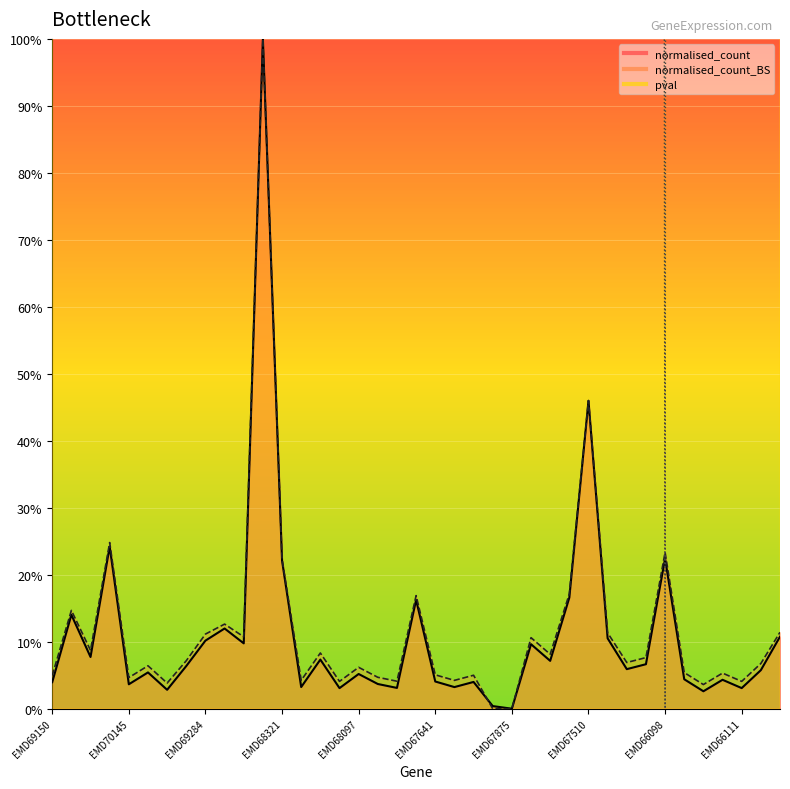

Read the normalised_count value at EMD67117.

4.0